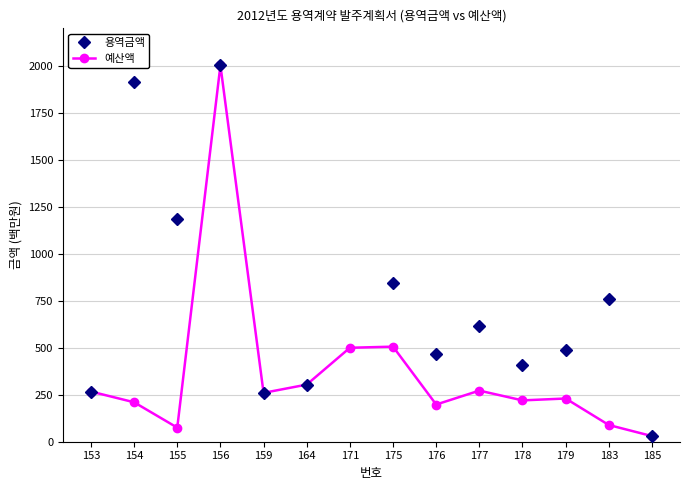

Reading right to left, extract all data points from this chart.

용역금액: 30	762	486	407	616	465	844	3118	304	260	2003	1184	1914	267
예산액: 30	89	230	220	272	198	506	500	304	260	2003	75	210	267